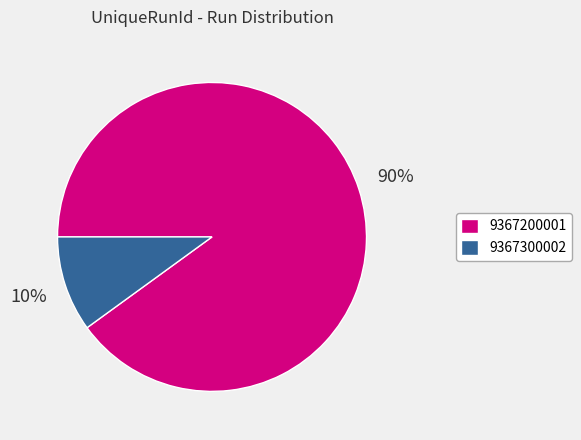

Which has a higher value, 9367200001 or 9367300002?

9367200001